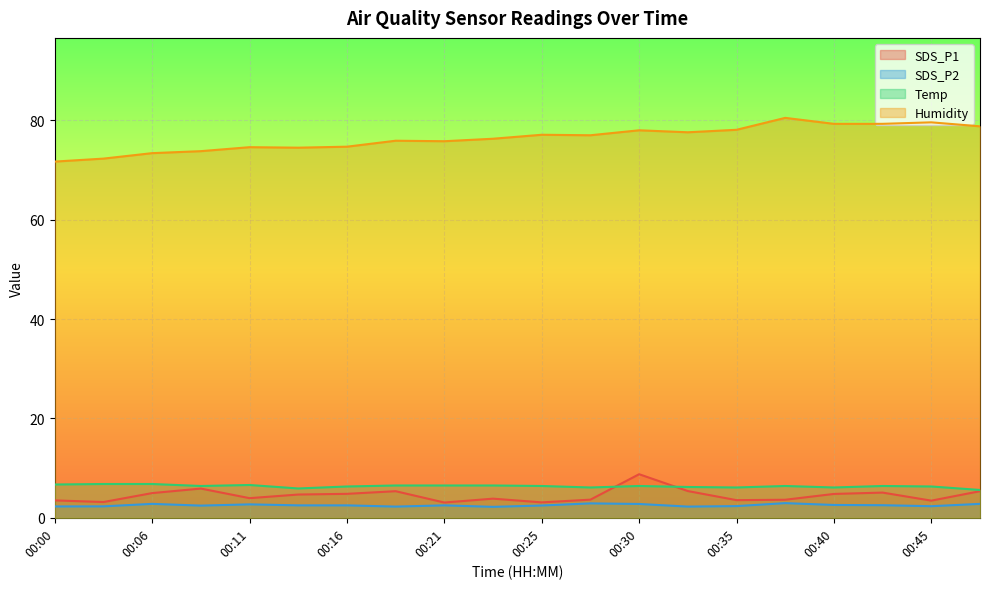

True or false: SDS_P1 and SDS_P2 intersect in this chart.

False